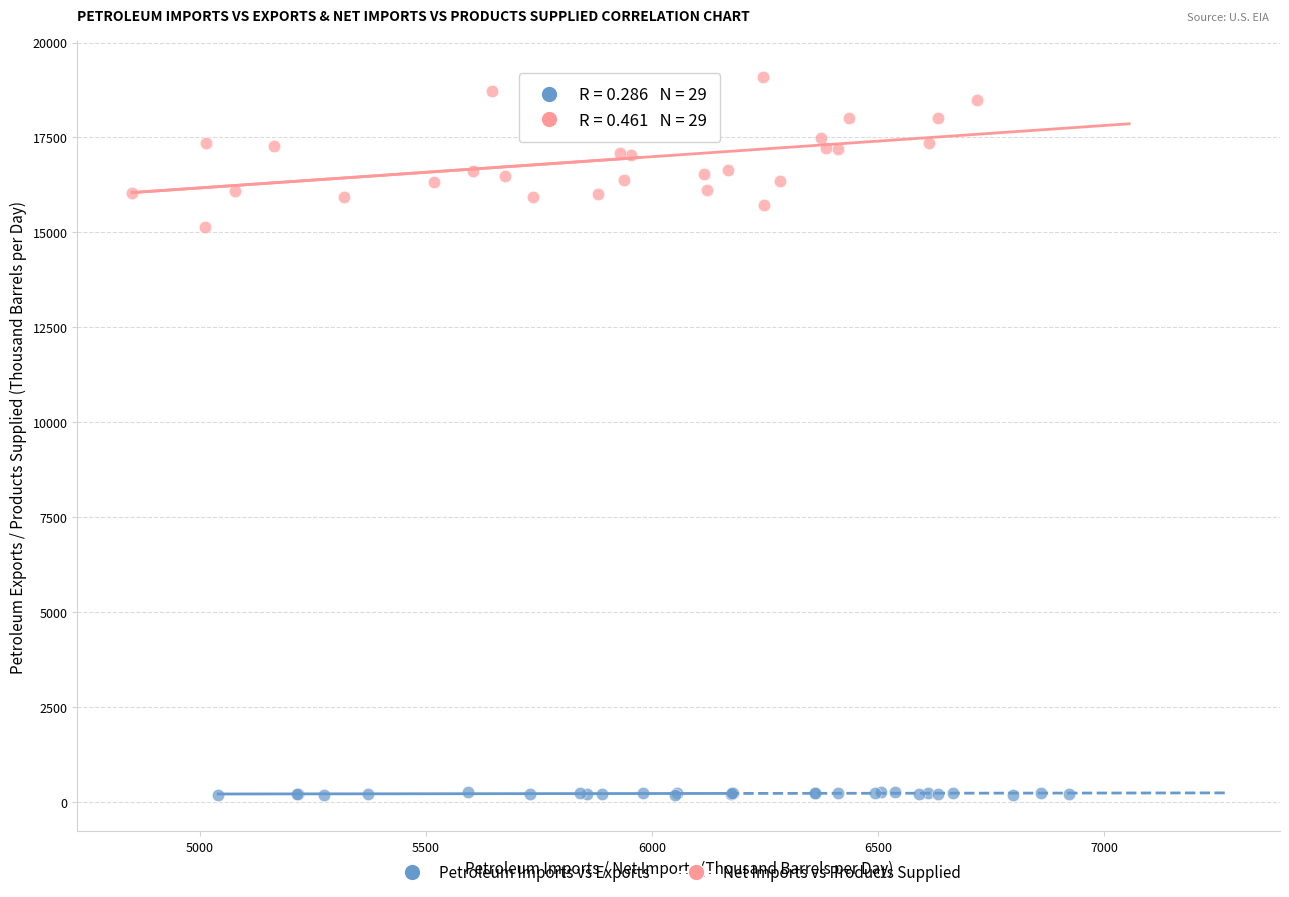

Which series contains the highest Y value?

Net Imports vs Products Supplied